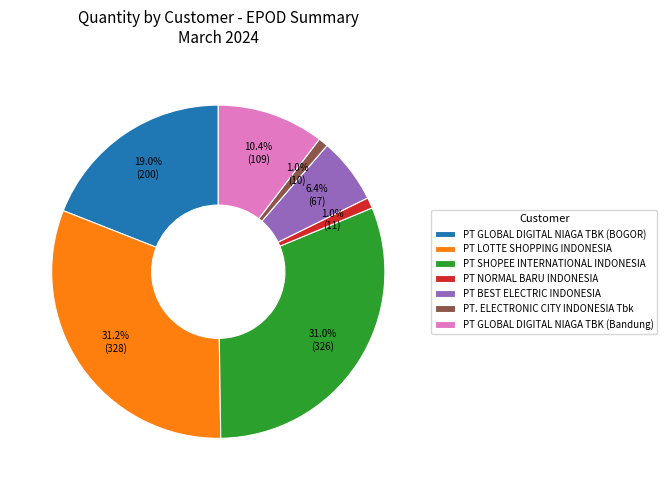

Count the number of slices in the pie.

7